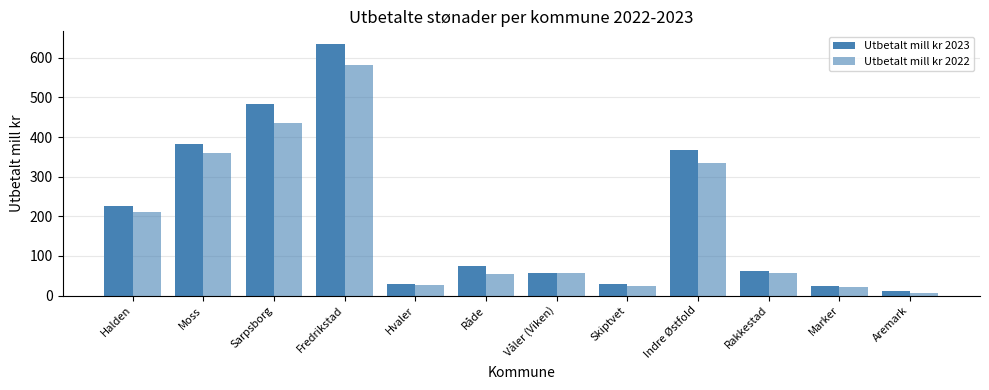

How many distinct data groups are displayed?

2